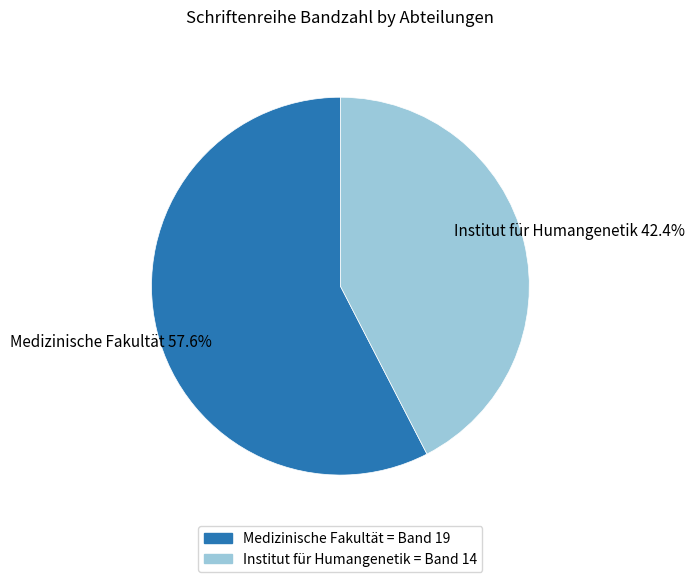

Does Medizinische Fakultät represent more than half of the total?

Yes